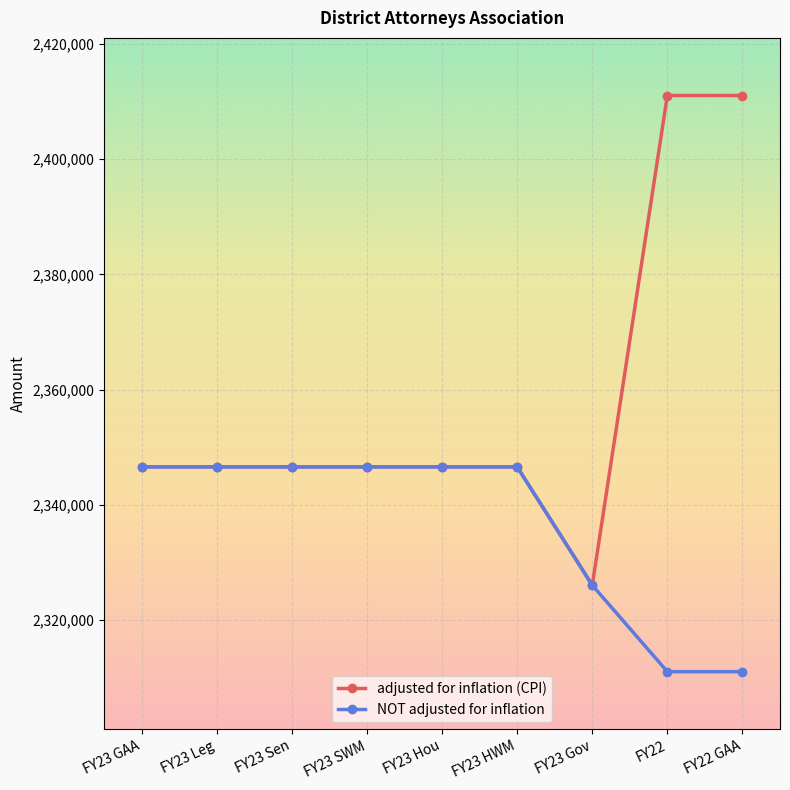

Is the value of NOT adjusted for inflation at FY22 GAA greater than the value of adjusted for inflation (CPI) at FY23 Leg?

No